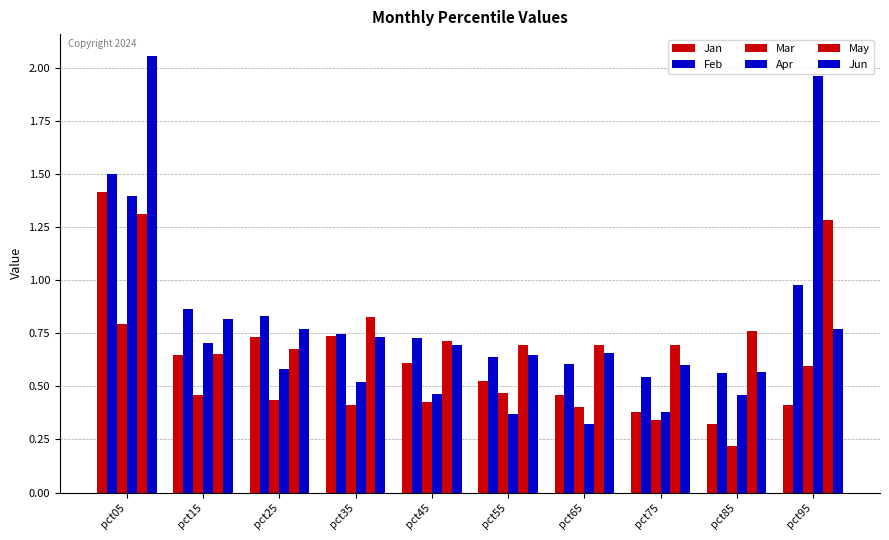

What is the difference between the maximum and second lowest values in the Jan series?

1.0